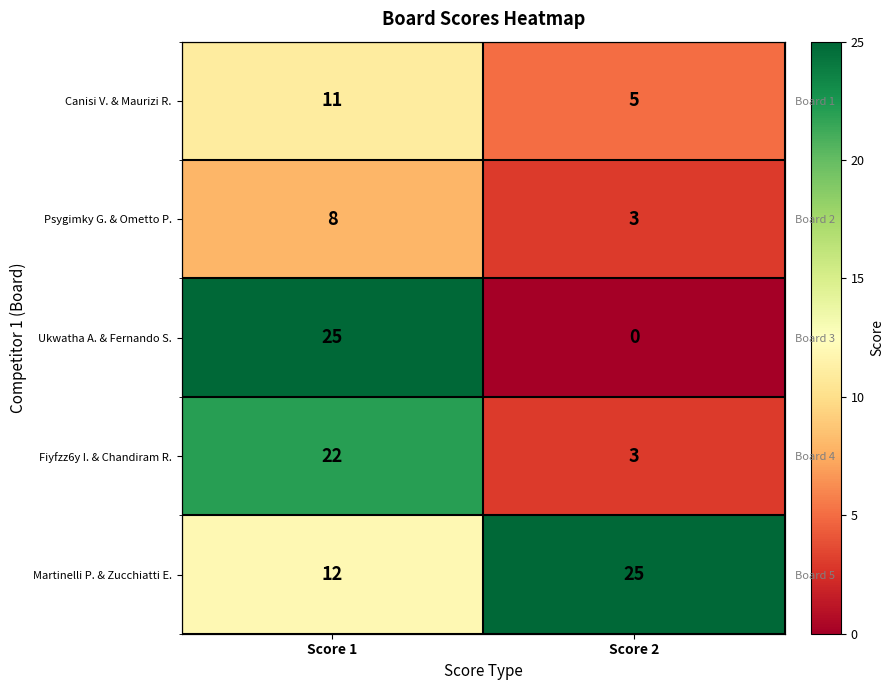

What is the total value across all series at Score 2?

36